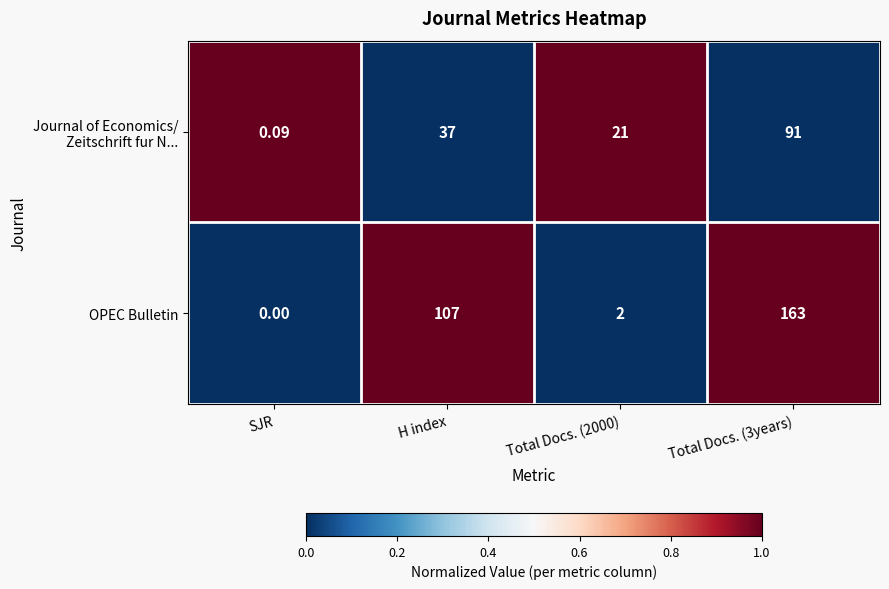

What is the difference between the highest and lowest values at H index?

70.0